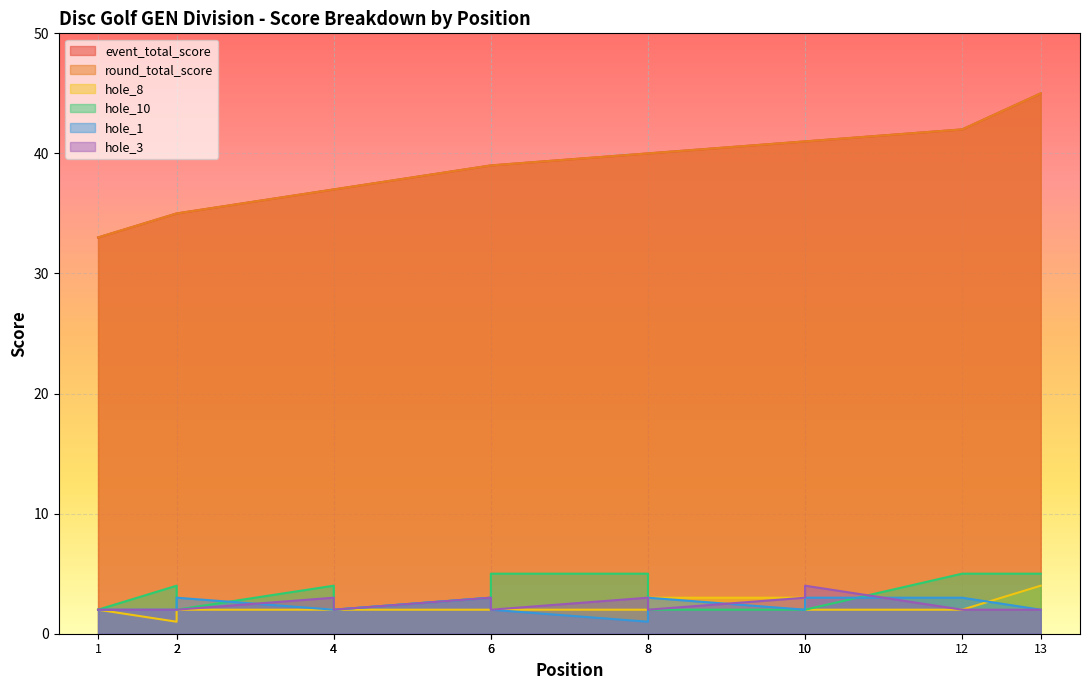

Which series has the largest total across all categories?

event_total_score